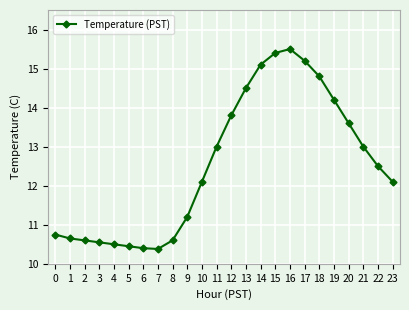

What is the value of the 15th point from the left?

15.1